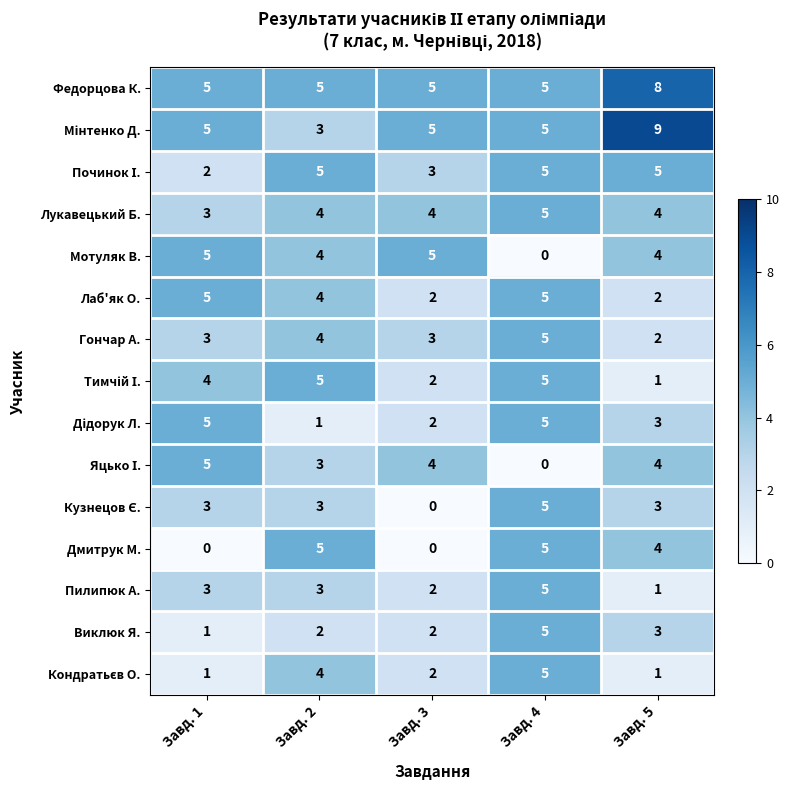

What is the spread (max minus min) of values at Завд. 3?

5